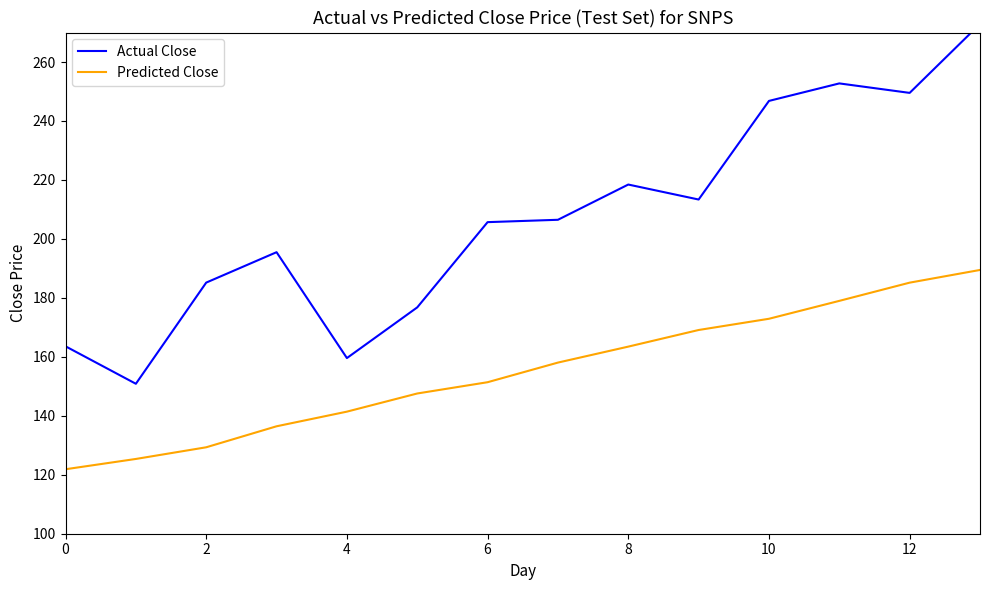

Which category has the highest value across all series?

13